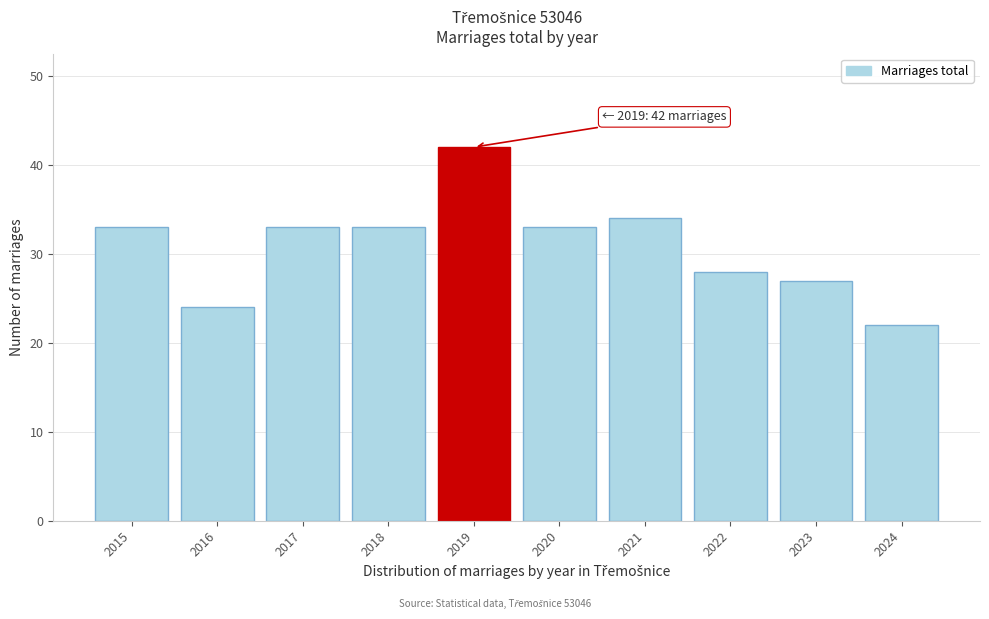

Reading left to right, what are all the values shown in this chart?

2015=33	2016=24	2017=33	2018=33	2019=42	2020=33	2021=34	2022=28	2023=27	2024=22